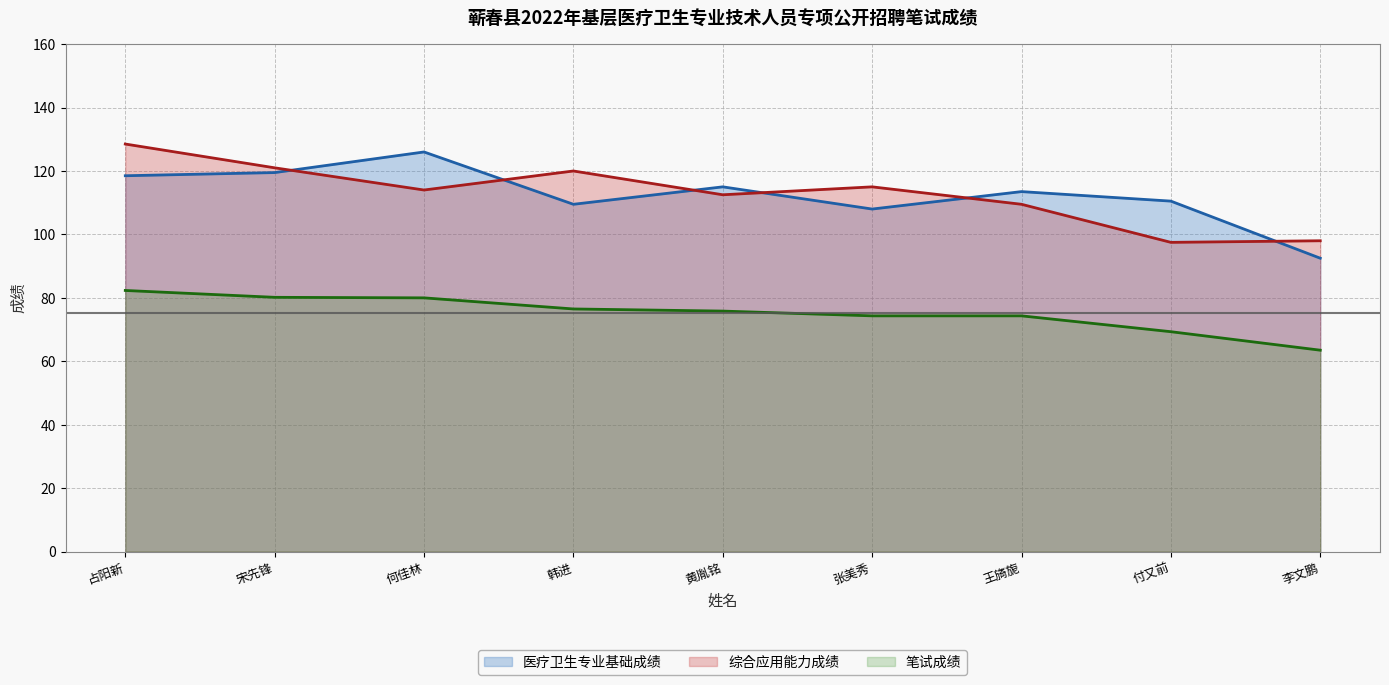

Which series has the largest range (max minus min)?

医疗卫生专业基础成绩